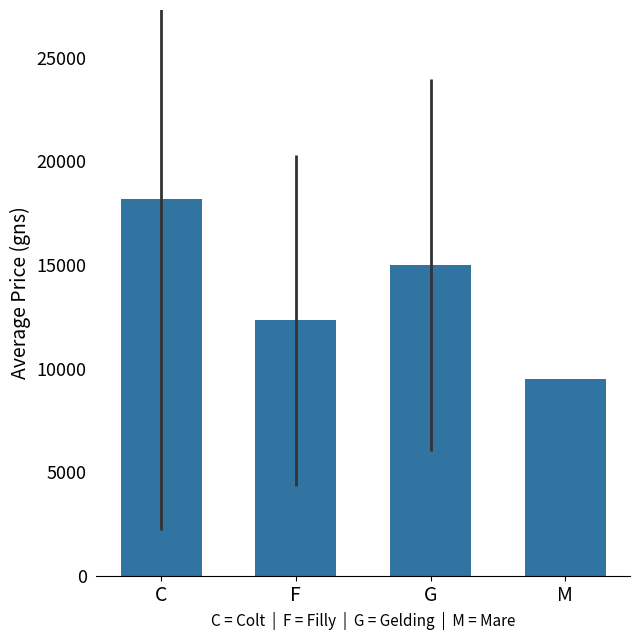

Reading left to right, what are all the values shown in this chart?

18205.9	12333.3	15000.0	9500.0